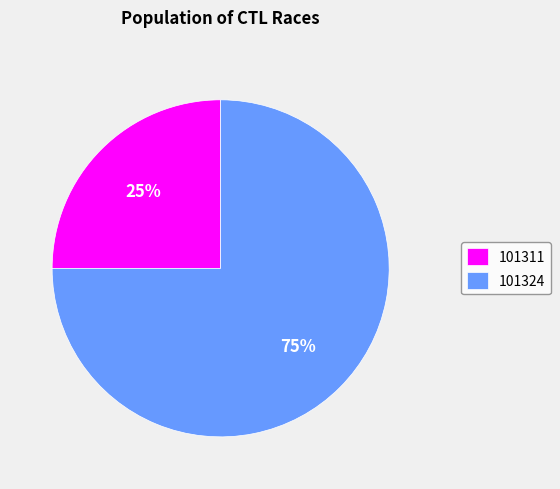

Is it true that 101311 is 25% of the pie?

True